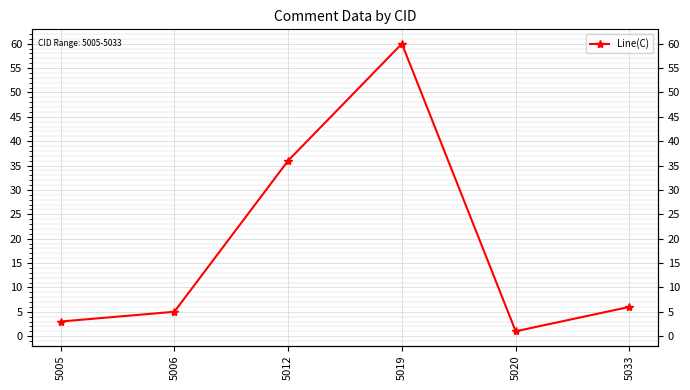

What is the sum of all values?

111